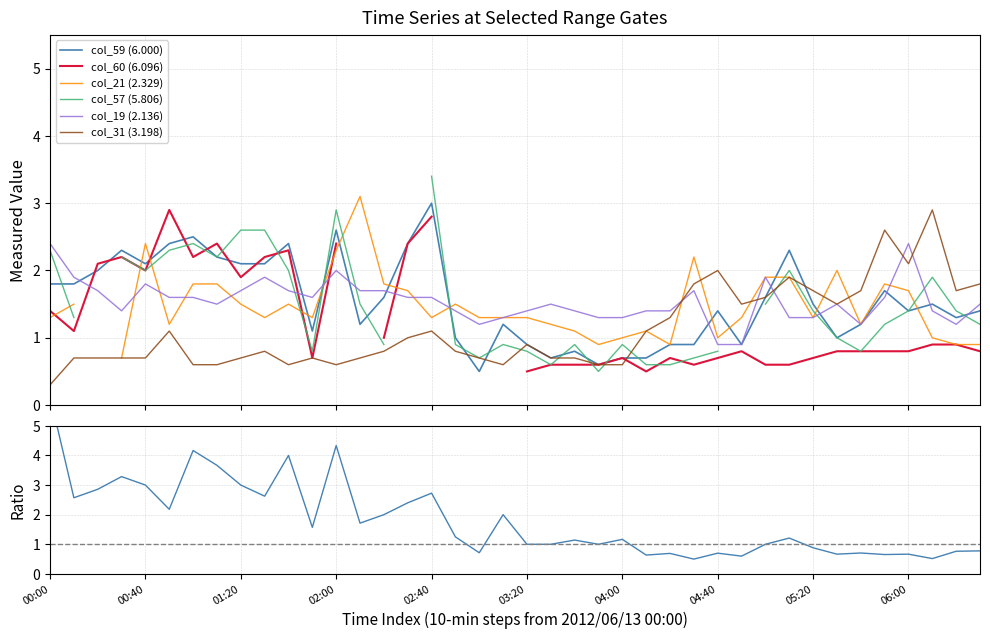

What is the value of the col_19 (2.136) point at the 8th from the left?

1.5